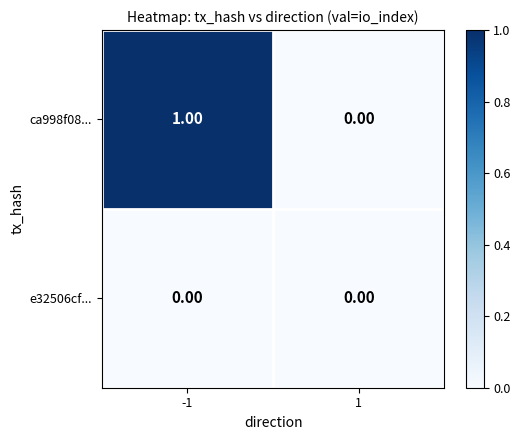

Which series has the largest total across all categories?

ca998f08...